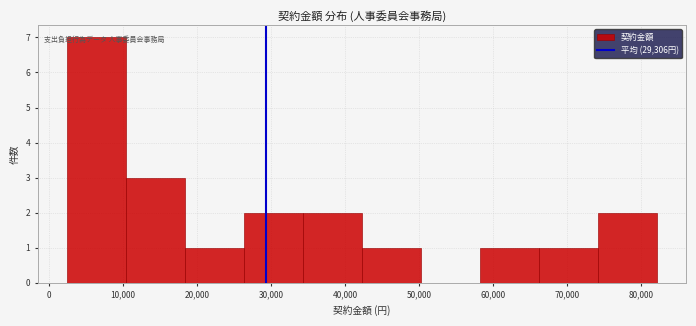

Reading left to right, list every bar in this chart as the range it spans on the x-axis followed by its height. Neither the bar edges nor the heights are printed on the chart, so give them approximately, as read against the axes.

3000 to 10000: 7
10000 to 18000: 3
18000 to 26000: 1
26000 to 34000: 2
34000 to 42000: 2
42000 to 50000: 1
50000 to 58000: 0
58000 to 66000: 1
66000 to 74000: 1
74000 to 82000: 2